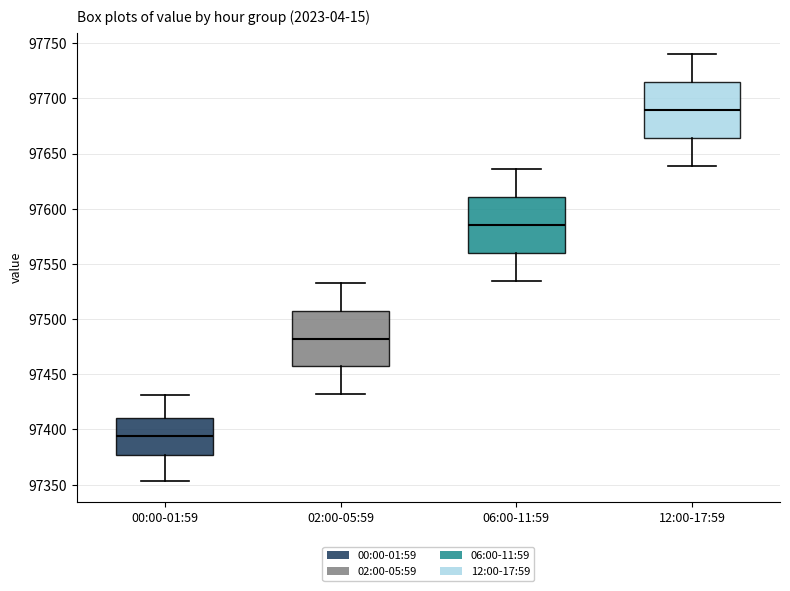

Reading left to right, read every box against the y-axis: the position of its median line, the range the box covers, and the ends of its whiskers. The values are not printed on the chart, so give them approximately, as read against the axis.

00:00-01:59: median 97395, box 97375 to 97410, whiskers 97355 to 97430
02:00-05:59: median 97480, box 97455 to 97505, whiskers 97430 to 97530
06:00-11:59: median 97585, box 97560 to 97610, whiskers 97535 to 97635
12:00-17:59: median 97690, box 97665 to 97715, whiskers 97640 to 97740